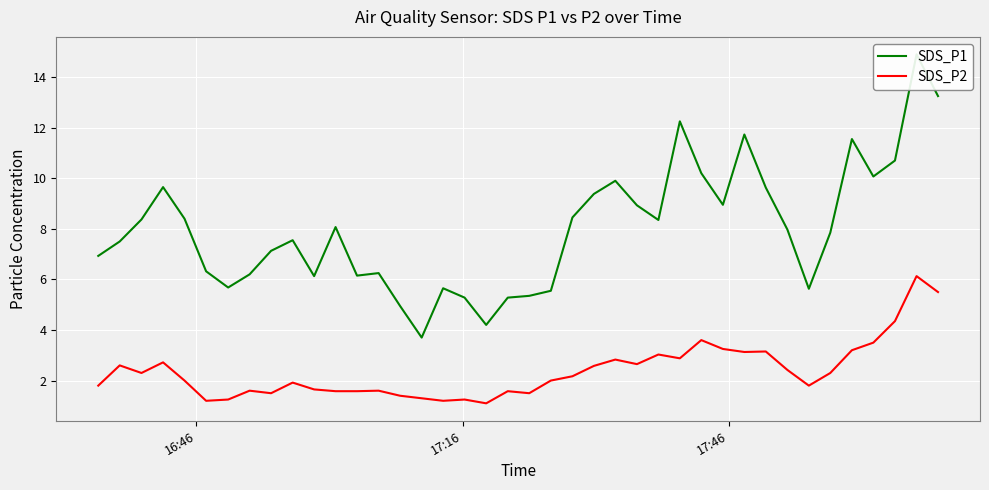

What is the minimum value for SDS_P2?

1.1